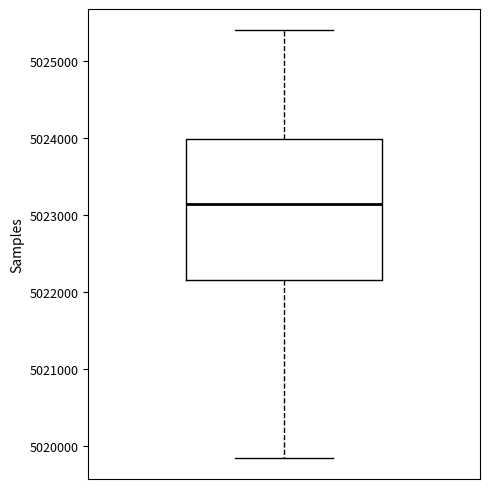

Transcribe this box plot: give where the median line is, the range the box spans, and where the two whiskers end, as read against the y-axis. The values are not printed on the chart, so give them approximately, as read against the axis.

median 5023100, box 5022200 to 5024000, whiskers 5019800 to 5025400